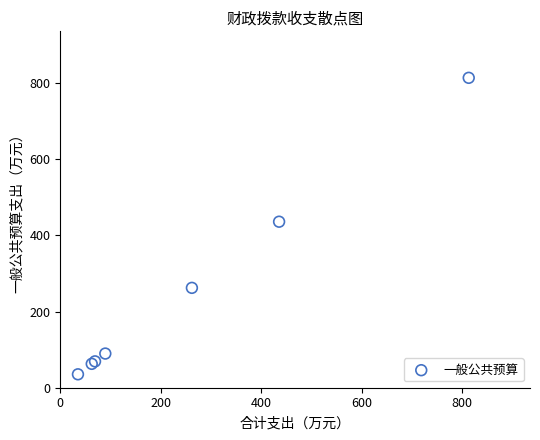

What Y value in the scatter plot is closest to 424?

435.7